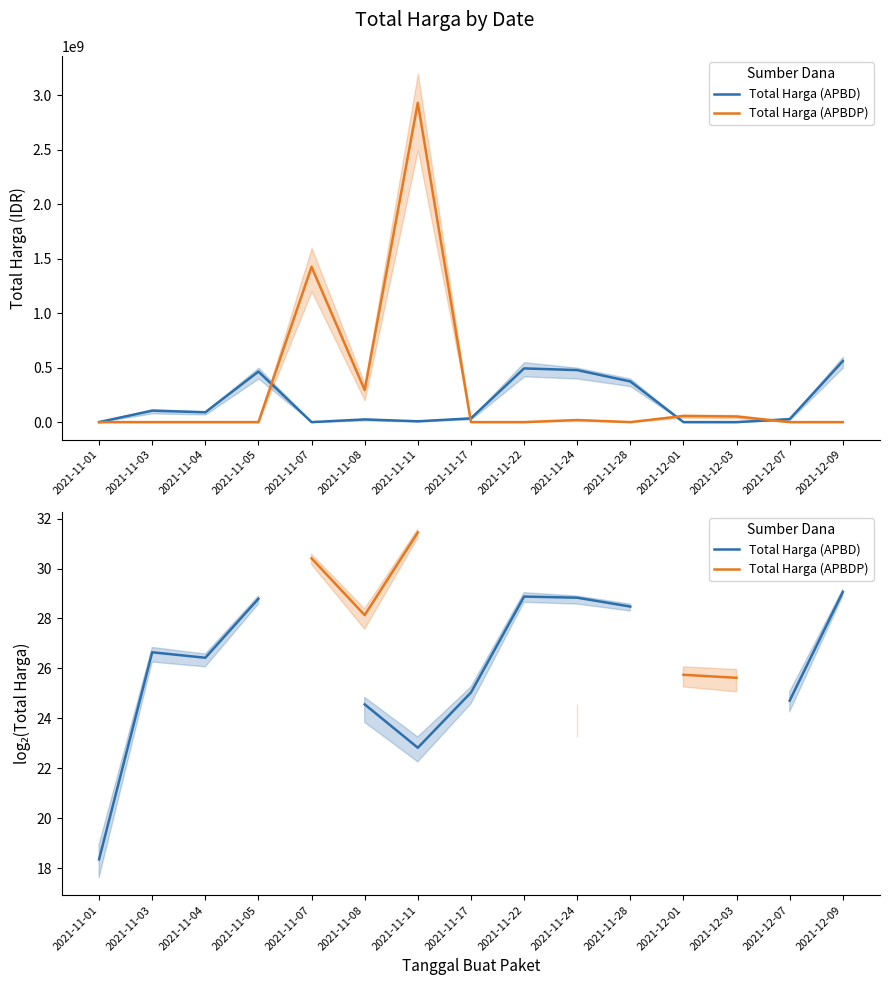

True or false: Total Harga (APBDP) has more than 2 interior local peaks.

False